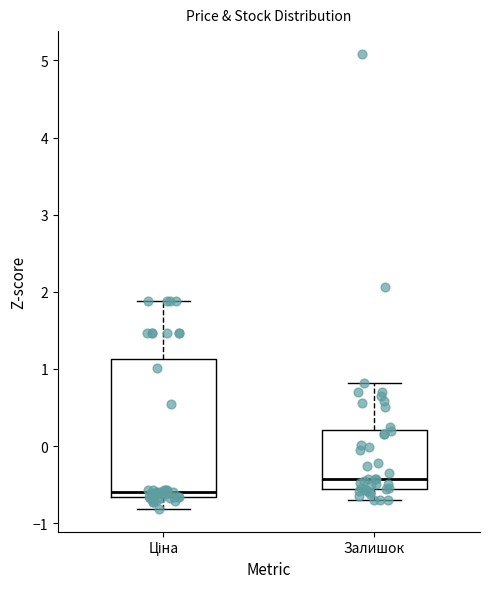

Reading left to right, read every box against the y-axis: the position of its median line, the range the box covers, and the ends of its whiskers. The values are not printed on the chart, so give them approximately, as read against the axis.

Ціна: median -0.6, box -0.7 to 1.1, whiskers -0.8 to 1.9
Залишок: median -0.4, box -0.6 to 0.2, whiskers -0.7 to 0.8